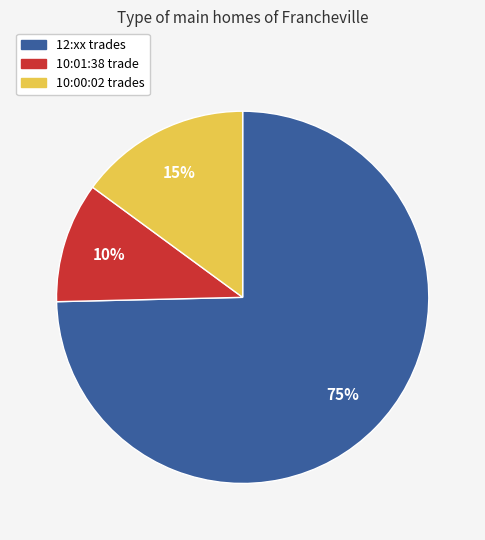

To the nearest percent, what is the average slice percentage?

33%